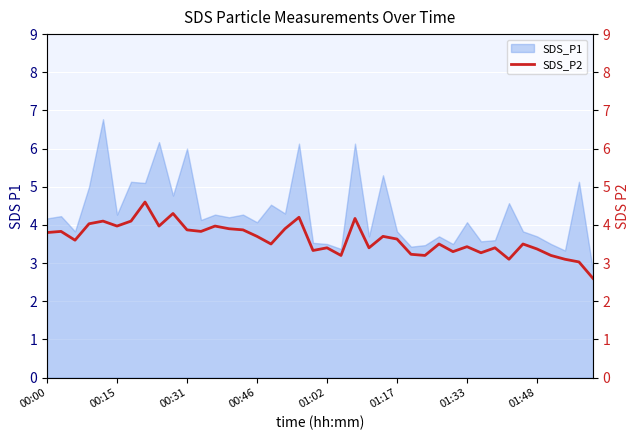

How many data points are less than 3?

1